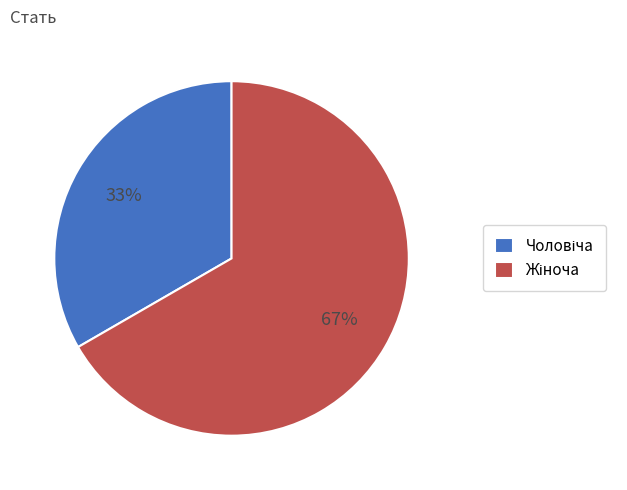

How many slices are in this pie chart?

2